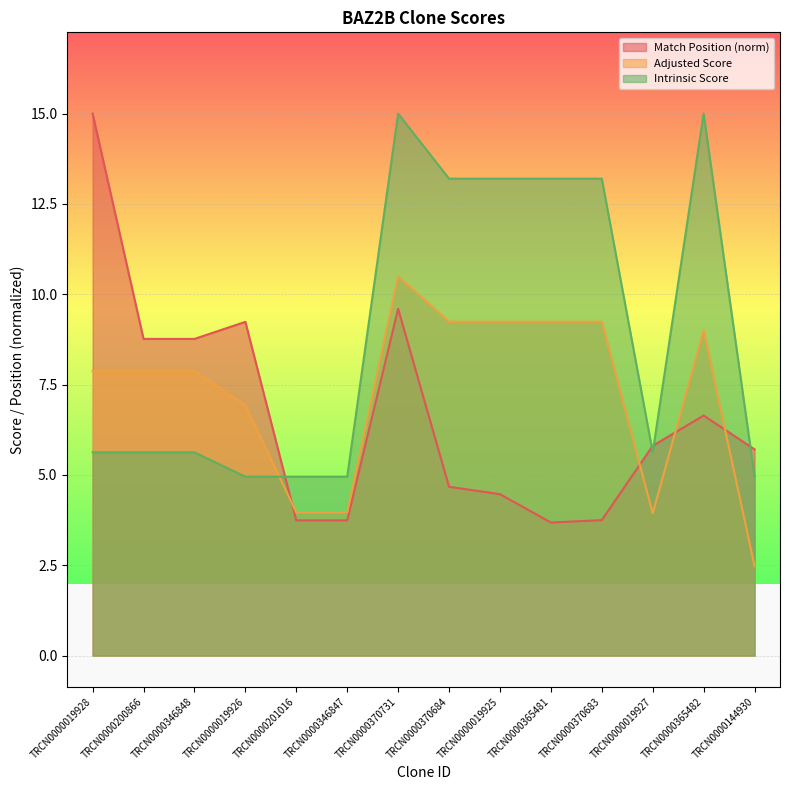

Rank the series by their maximum value, from lowest to highest.

Adjusted Score, Match Position, Intrinsic Score